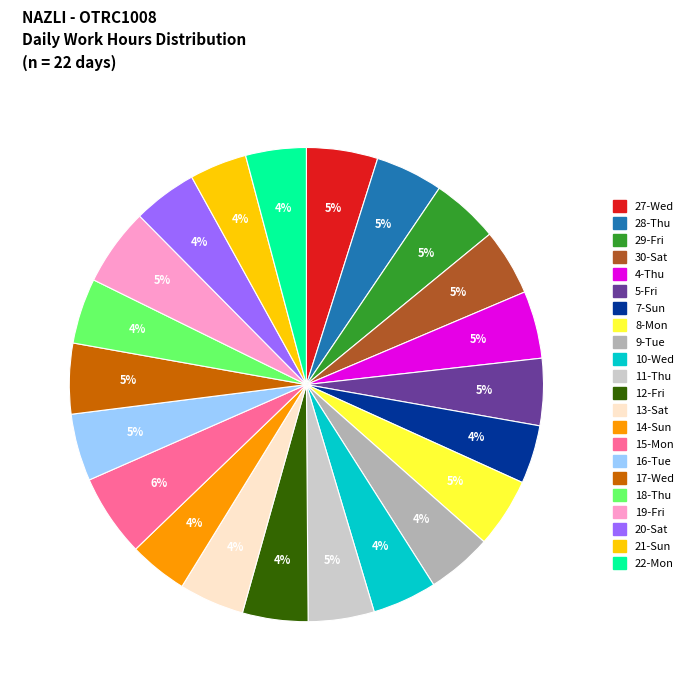

Is it true that 16-Tue is 17% of the pie?

False